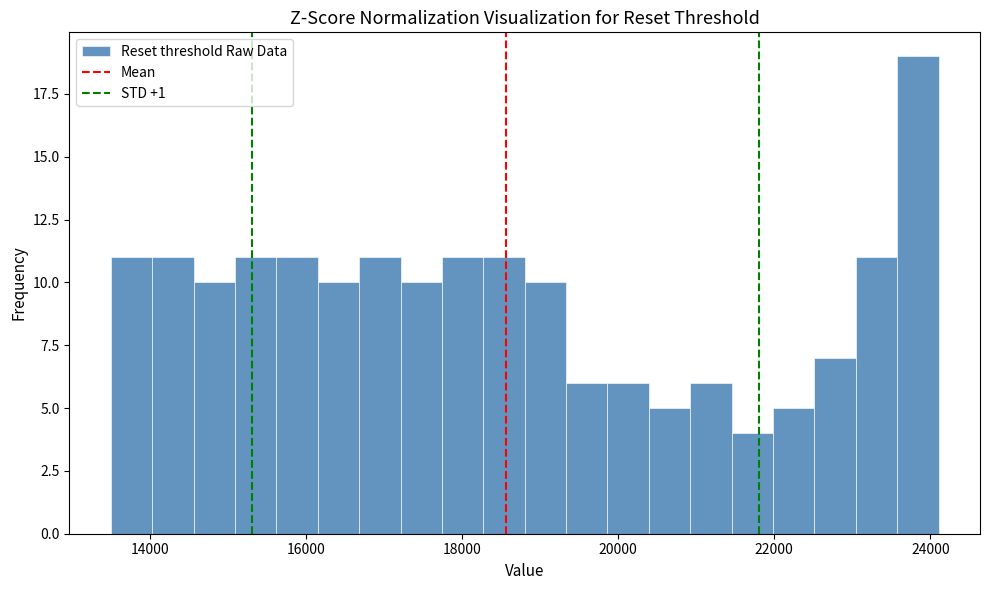

Around what value on the x-axis is the tallest bar? Give the approximate position of its centre, as read against the axis.

23800